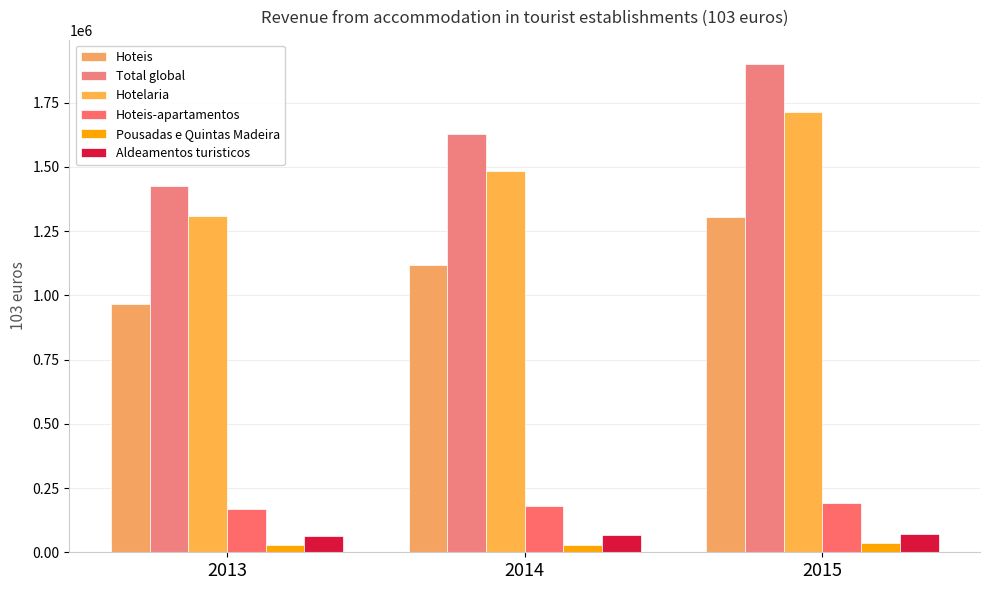

Which series has the largest range (max minus min)?

Total global